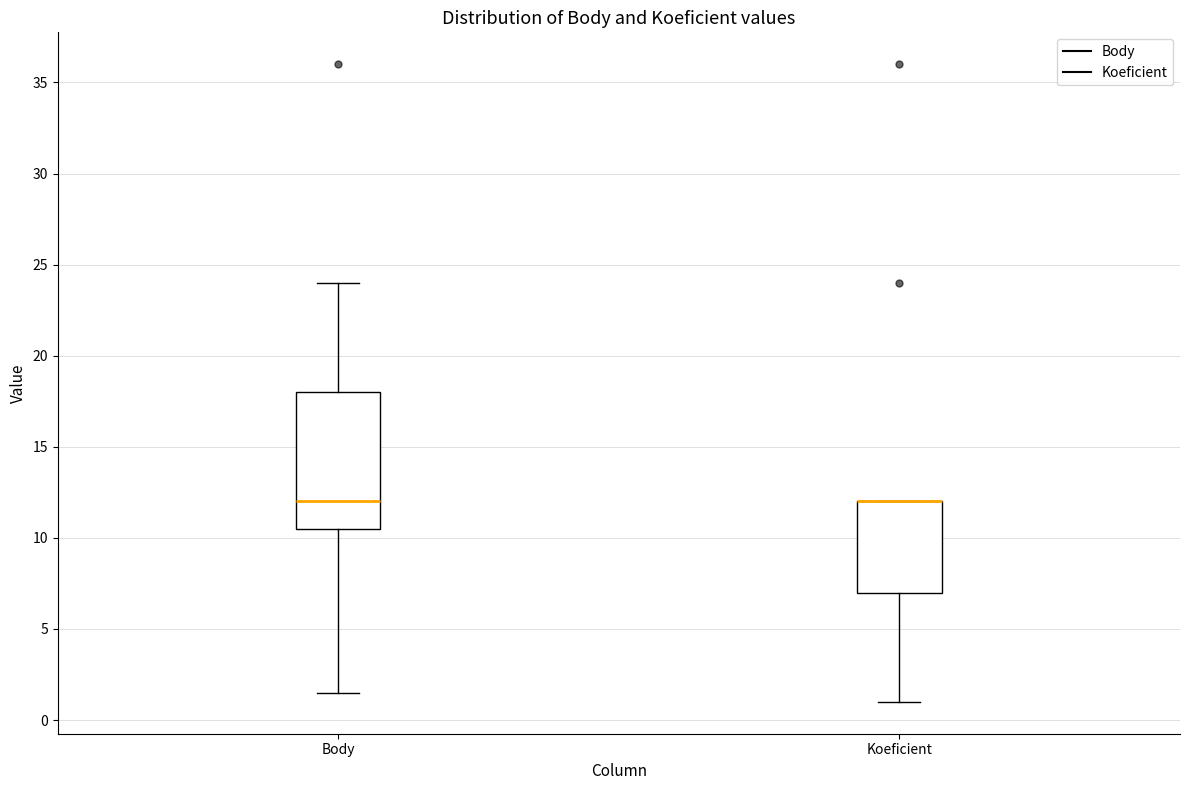

Which box is the tallest, from its lower edge to its upper edge?

Body